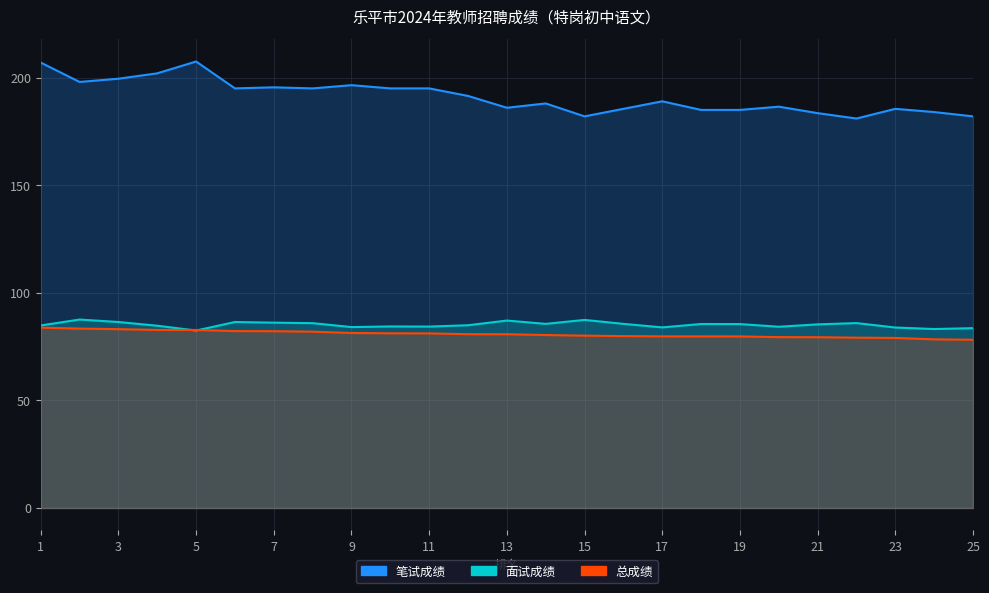

The 面试成绩 series shows 139.2 at 19. True or false?

False